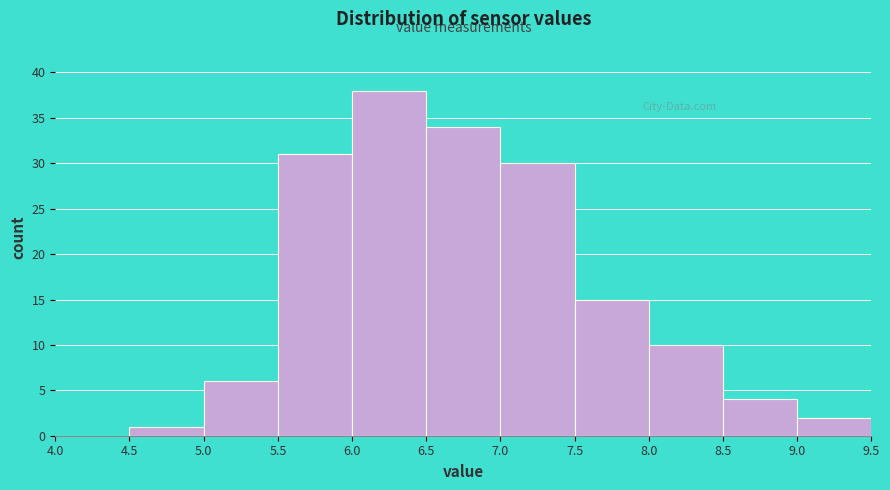

How tall is the bar that spans 7.0 to 7.5 on the x-axis? The values are not printed on the chart, so give them approximately, as read against the axis.

30